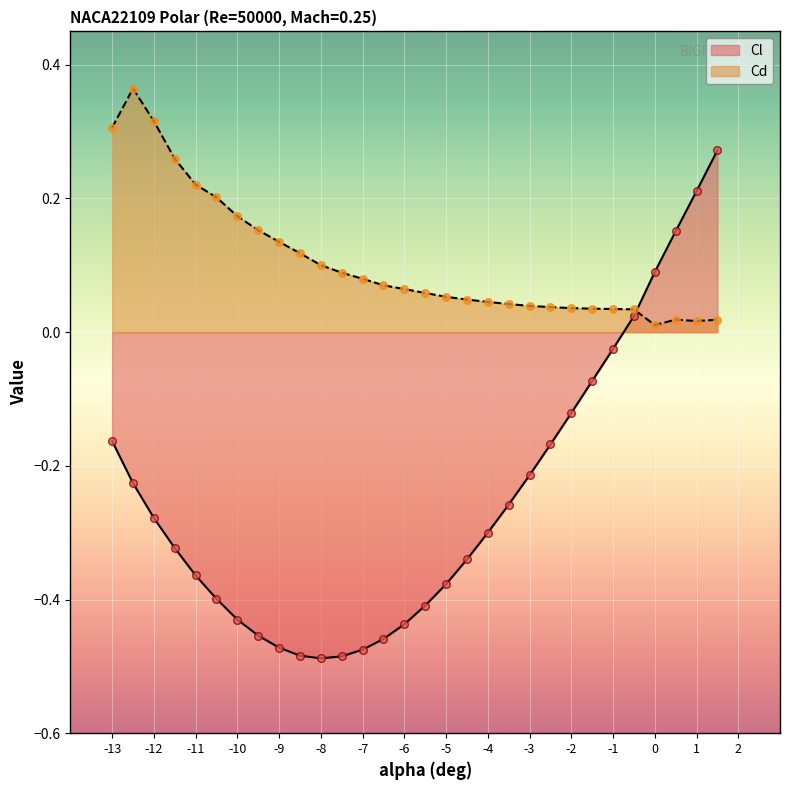

Is the value of Cl at 1 greater than the value of Cd at -1?

Yes